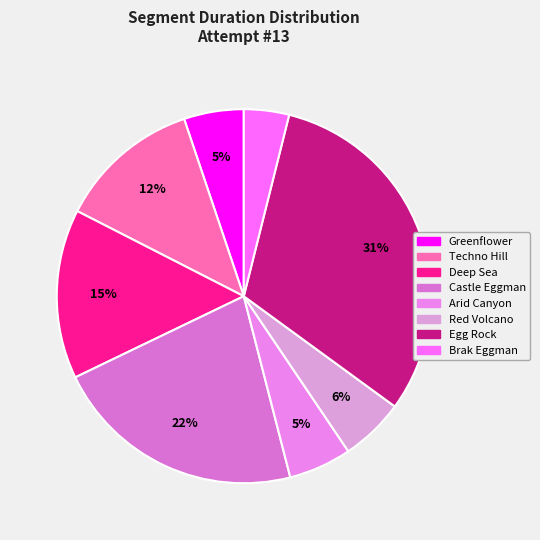

What is the largest slice in the pie chart?

Egg Rock